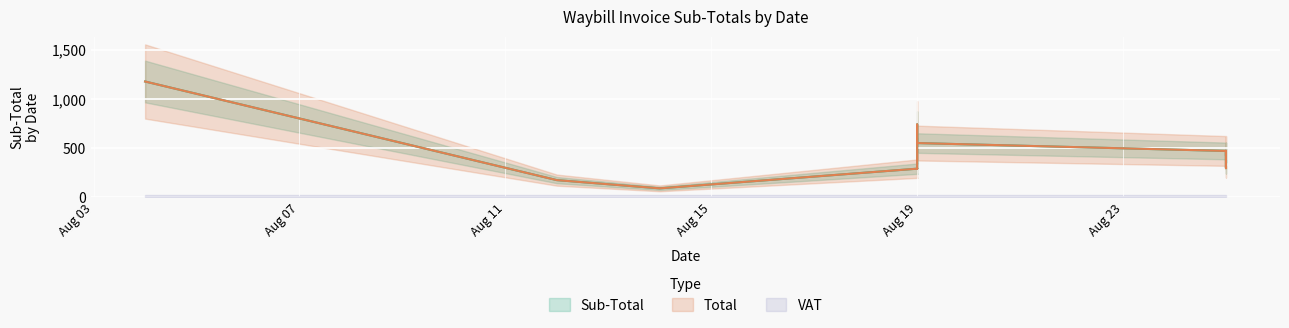

What is the sum of all Sub-Total values?

6049.8